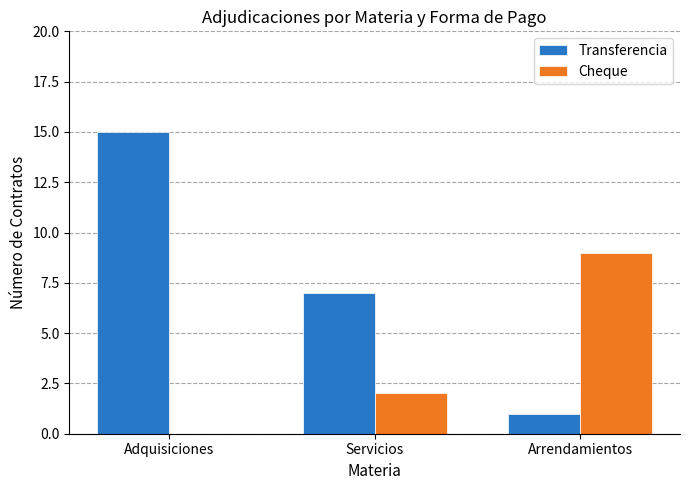

Is the value of Cheque at Adquisiciones greater than the value of Transferencia at Adquisiciones?

No